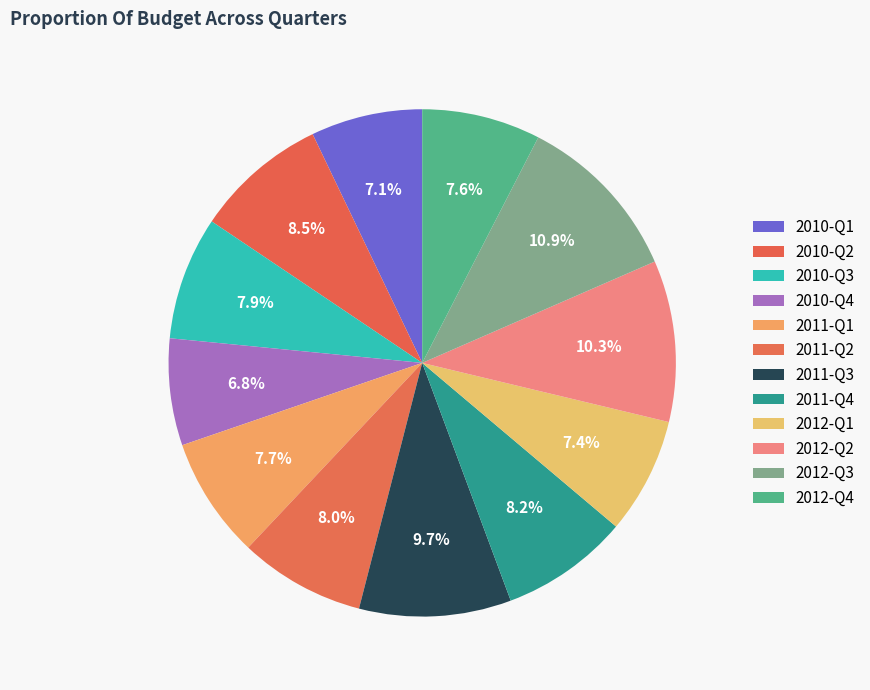

Combined, what portion of the pie is 2010-Q4 and 2011-Q2?

14.8%